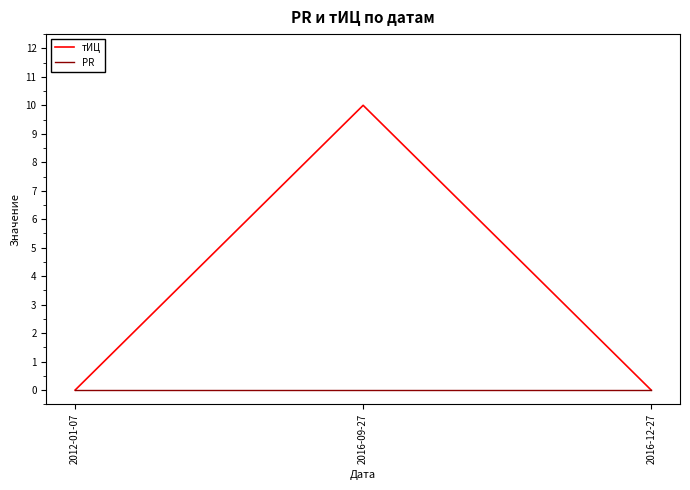

What position from the right is 2016-12-27?

1